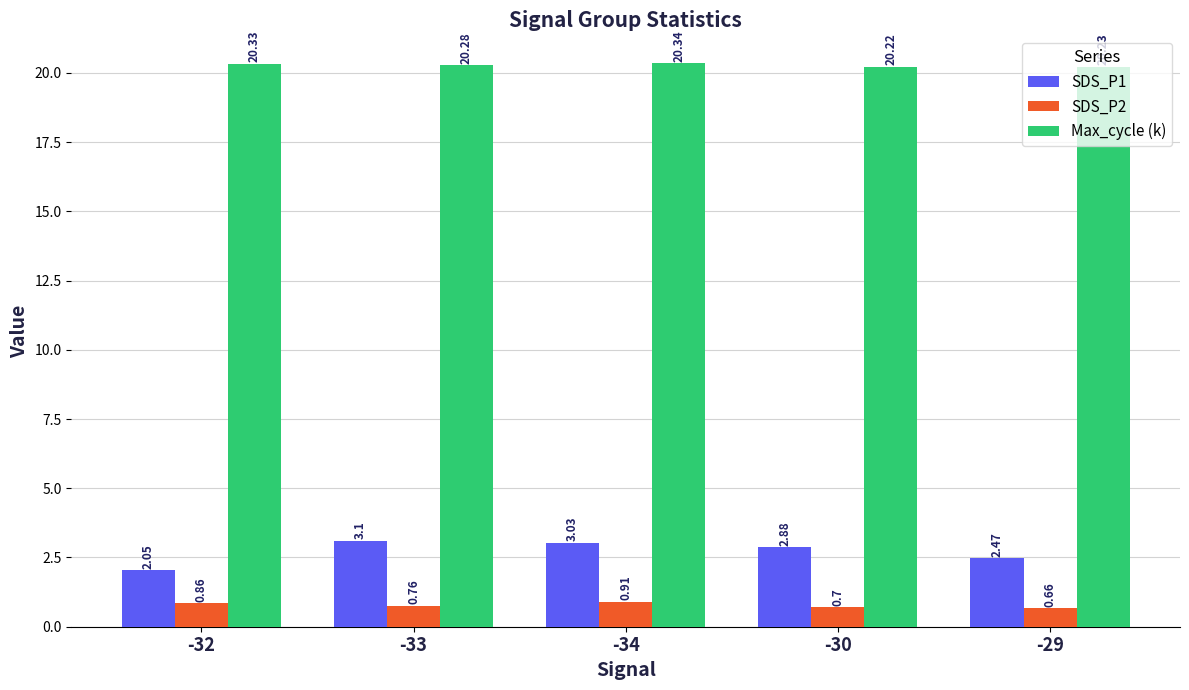

Which series has the widest spread of values?

SDS_P1